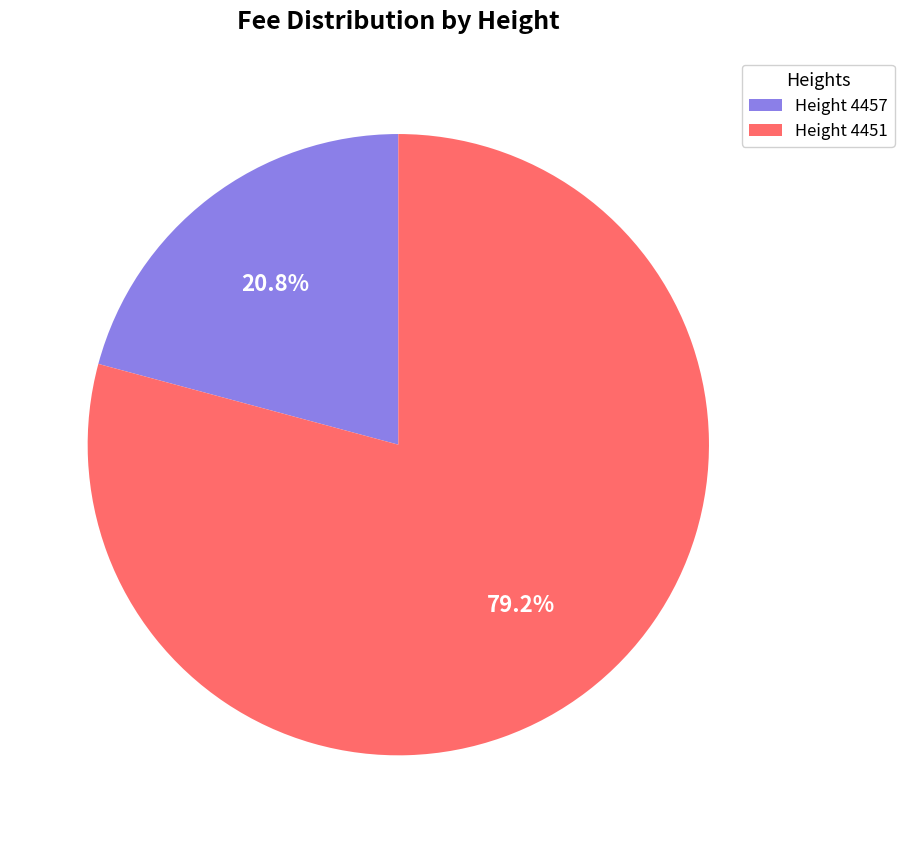

What is the ratio of the value at Height 4457 to the value at Height 4451?

0.3